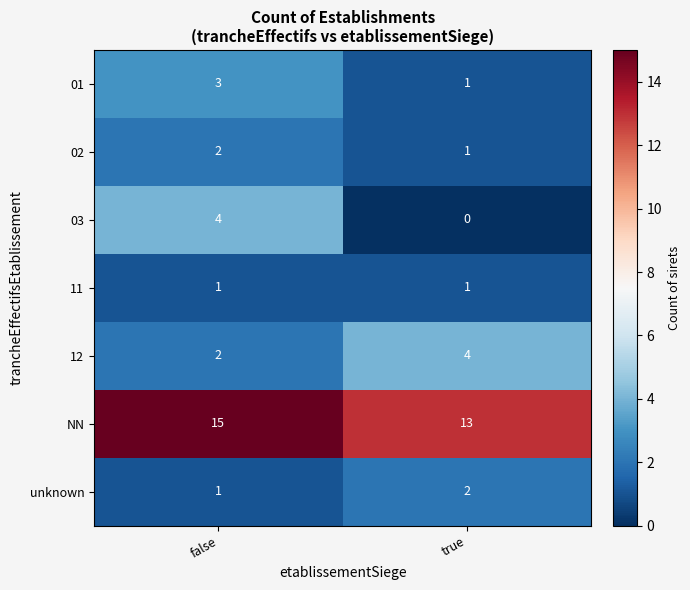

At which label is unknown closest to 1?

false